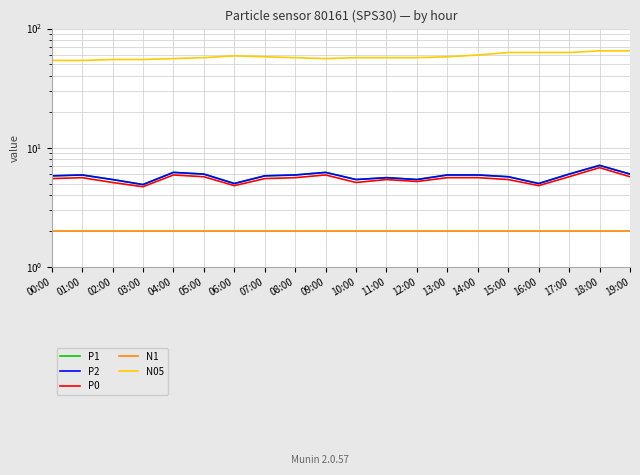

How many lines are shown in the chart?

5